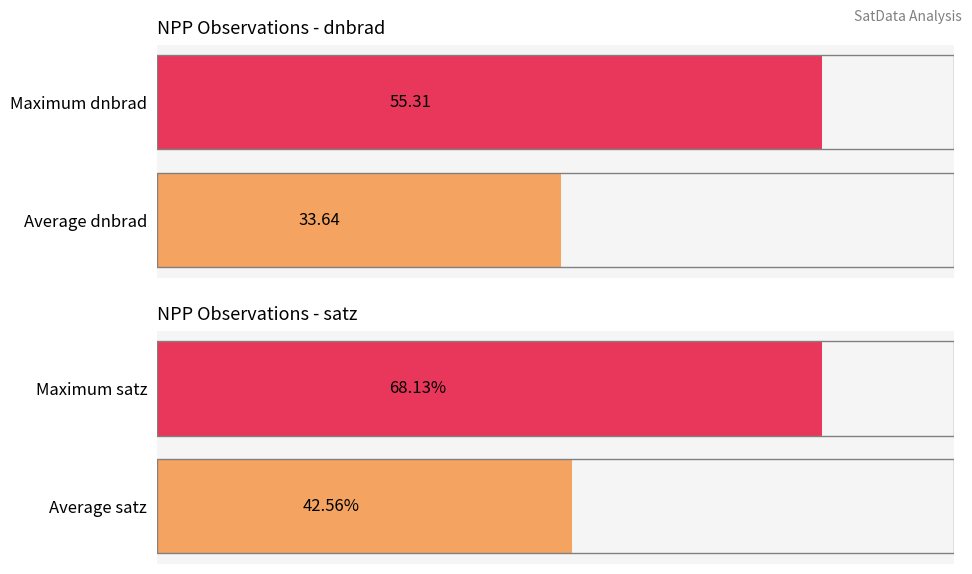

Which series has the widest spread of values?

avg_satz